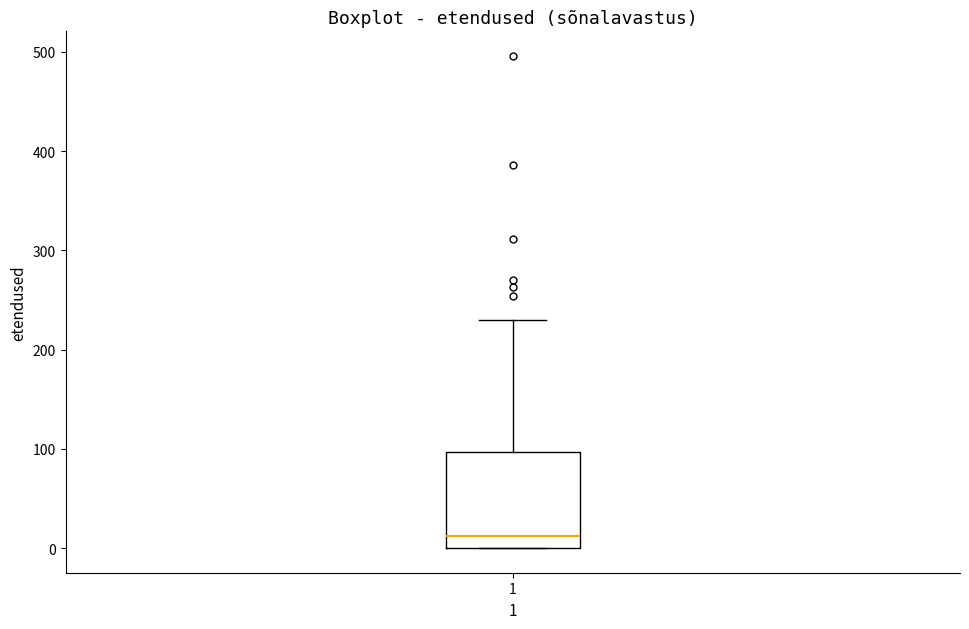

Transcribe this box plot: give where the median line is, the range the box spans, and where the two whiskers end, as read against the y-axis. The values are not printed on the chart, so give them approximately, as read against the axis.

median 10, box 0 to 100, whiskers 0 to 230